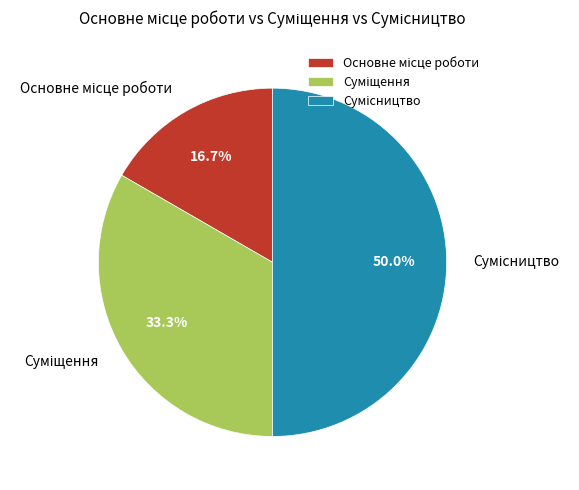

How many segments does this pie chart have?

3